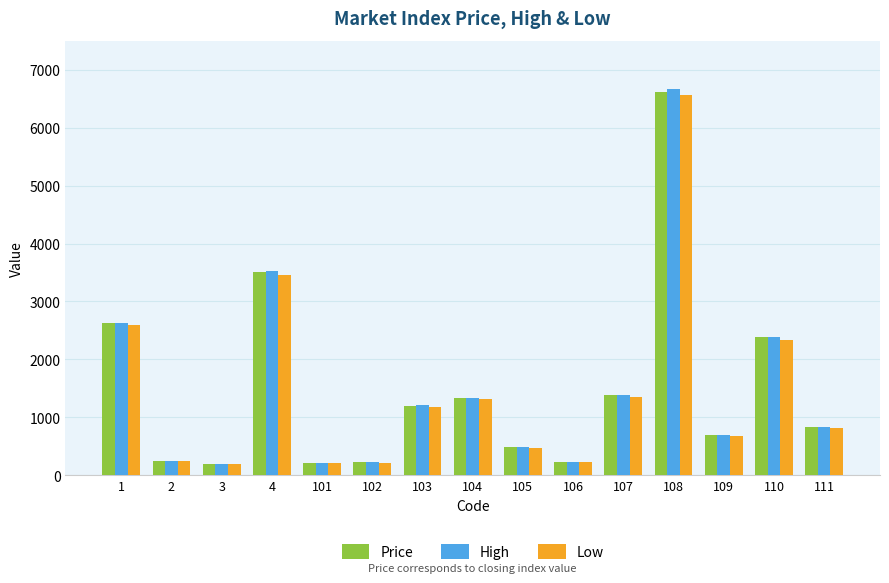

What is the difference between the maximum and minimum values in the Low series?

6375